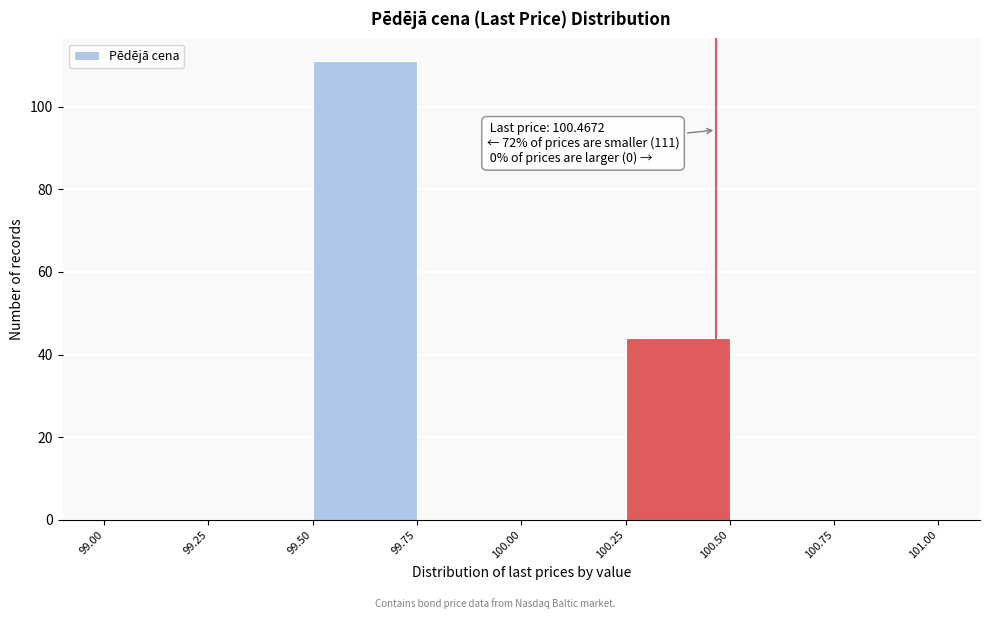

Which range on the x-axis has the tallest bar?

99.50 to 99.75